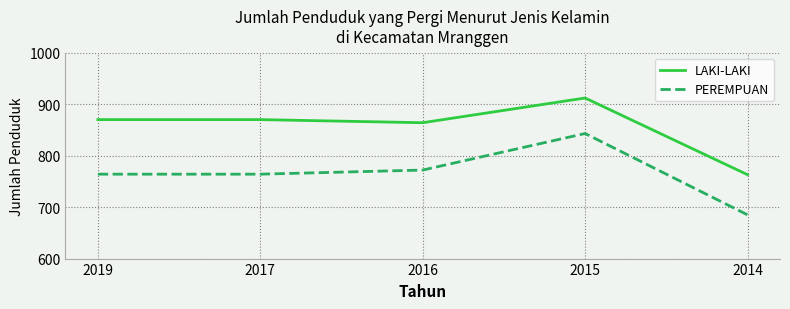

Which category has the lowest value in the LAKI-LAKI series?

2014